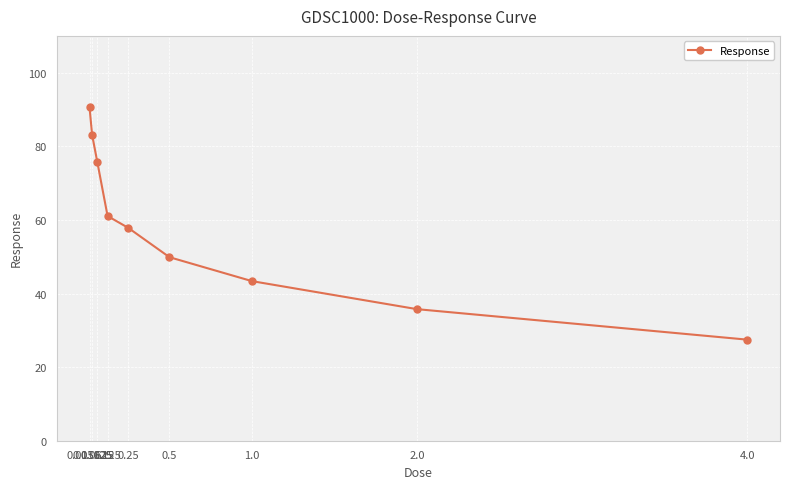

True or false: there are more than 2 points higher than both neighbors.

False